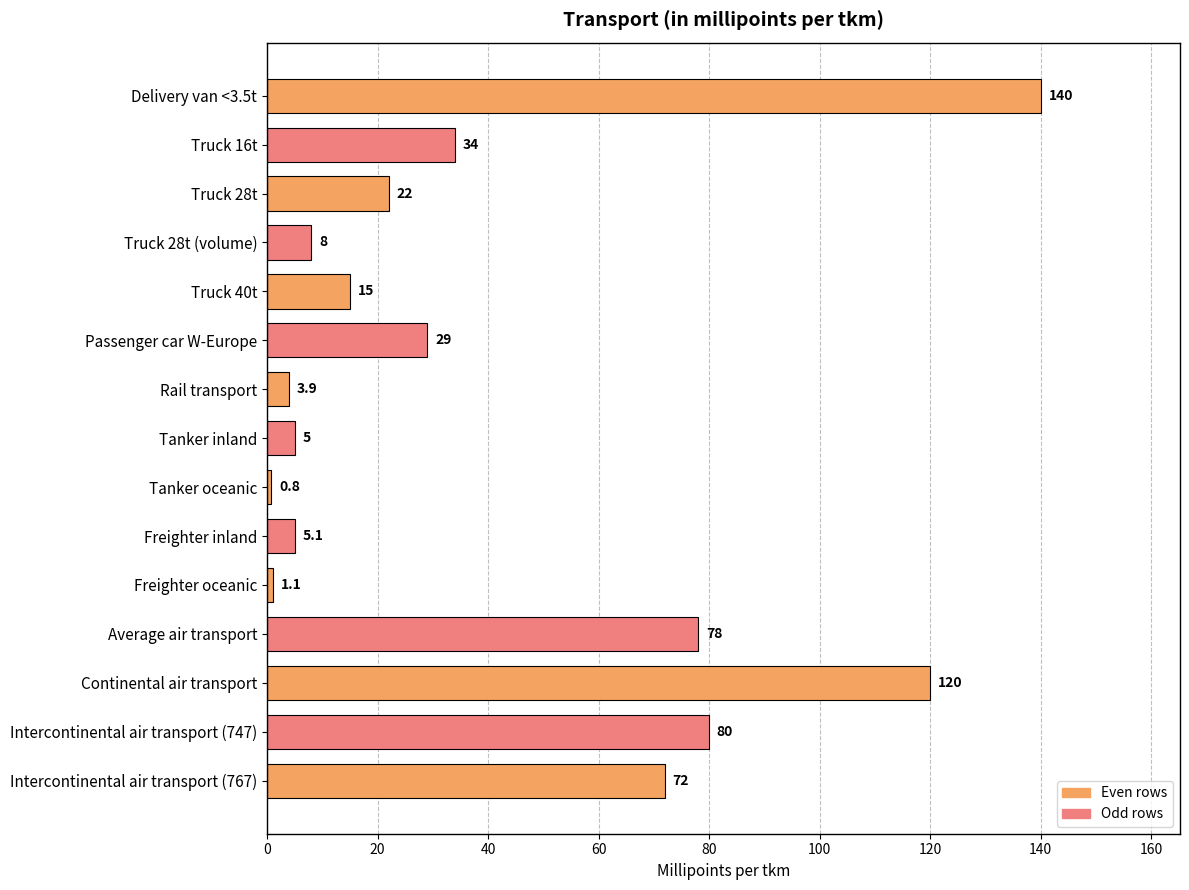

How many categories are shown in the chart?

15